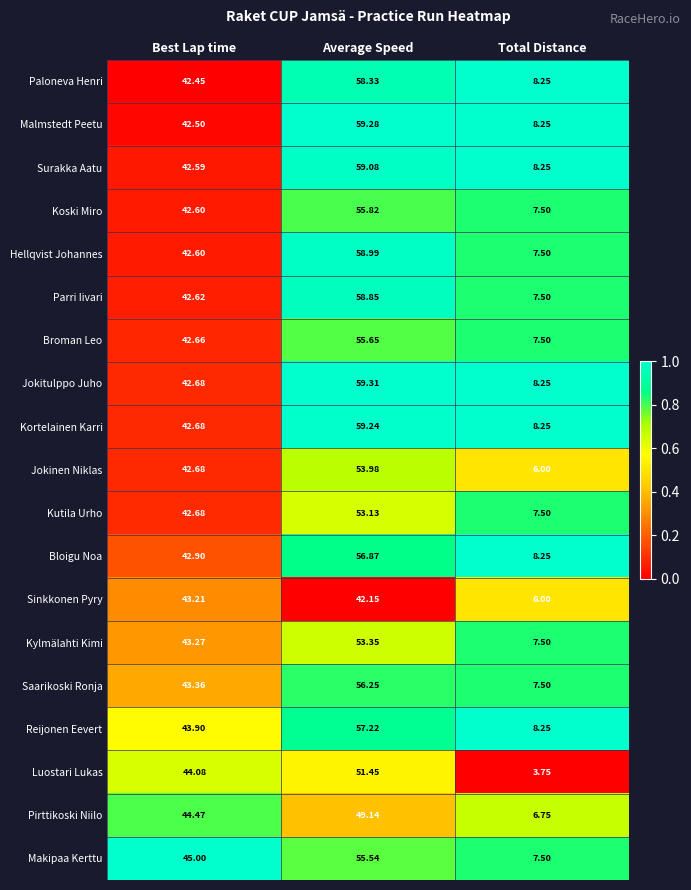

At which category is the sum across all series the highest?

Average Speed